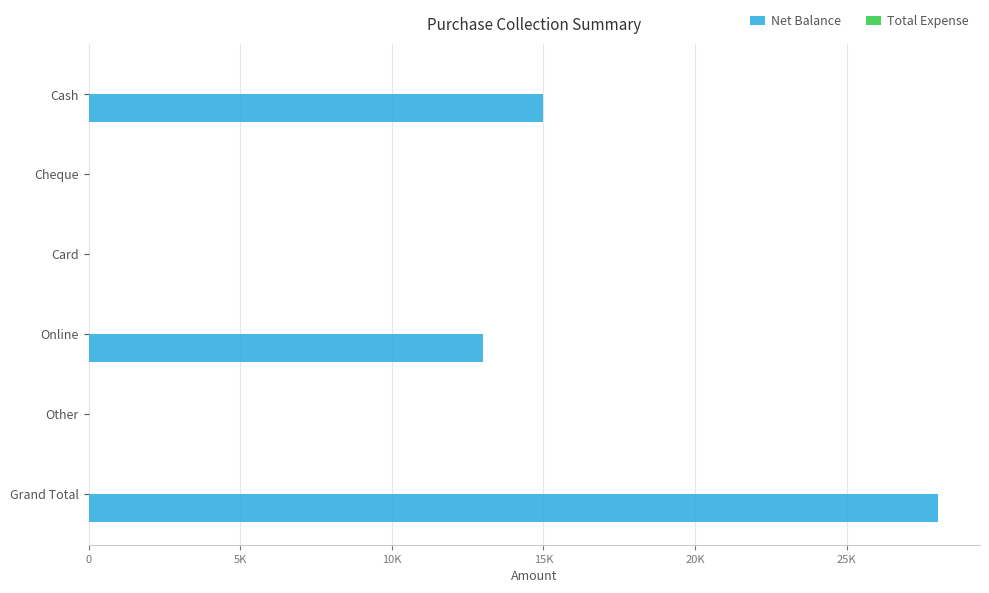

Are the bars horizontal?

Yes